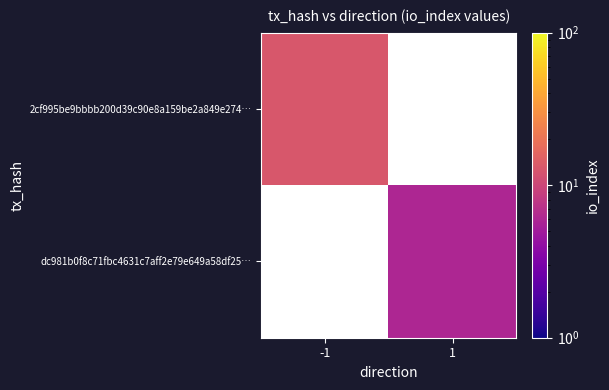

How many positive values does the dc981b0f8c71fbc4631c7aff2e79e649a58df25… series have?

1